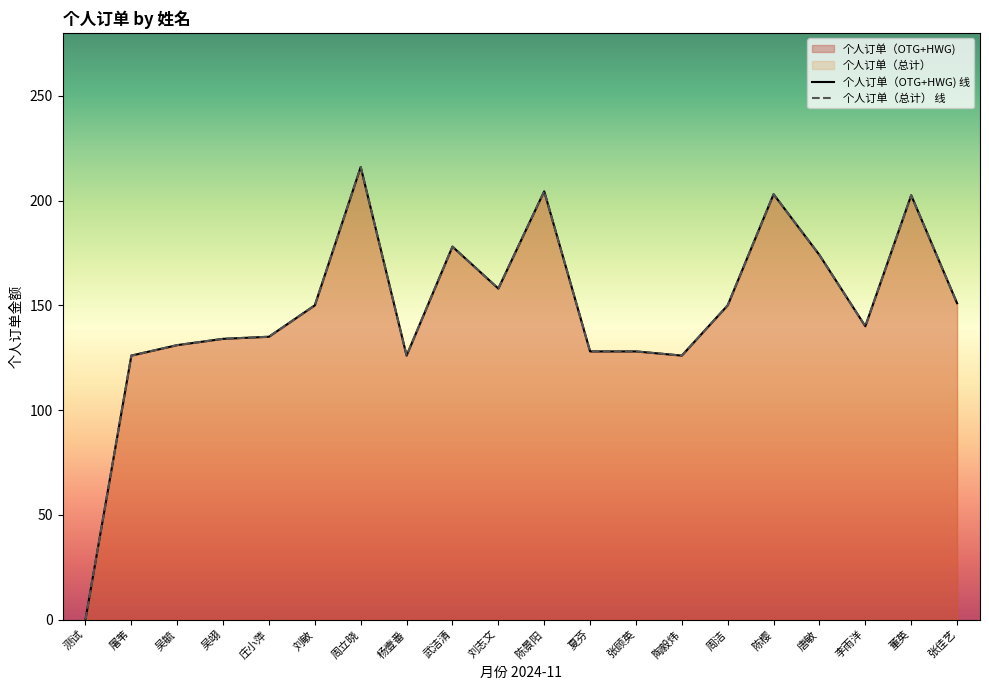

List the series in order of their peak value, highest first.

个人订单（OTG+HWG) 线, 个人订单（总计） 线